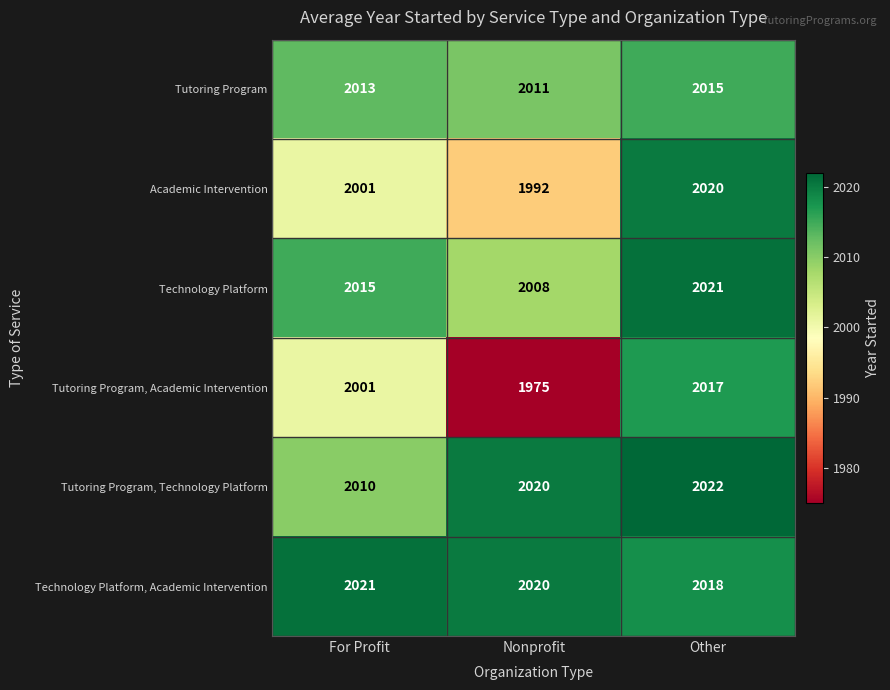

What value does the Tutoring Program series have at Other?

2015